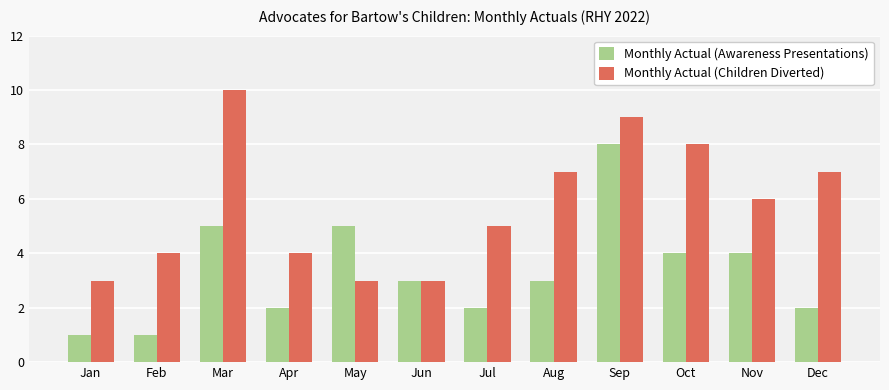

Read the Monthly Actual (Children Diverted) value at Aug.

7